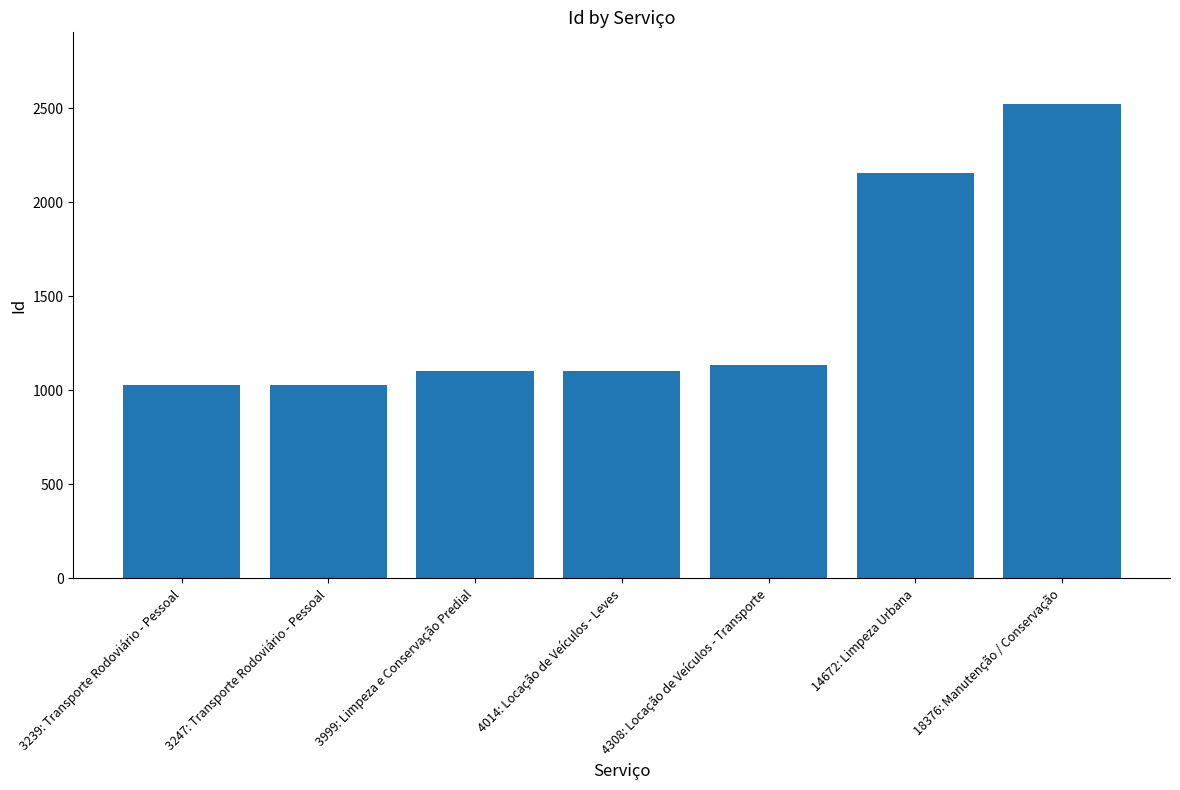

What is the greatest value displayed?

2525